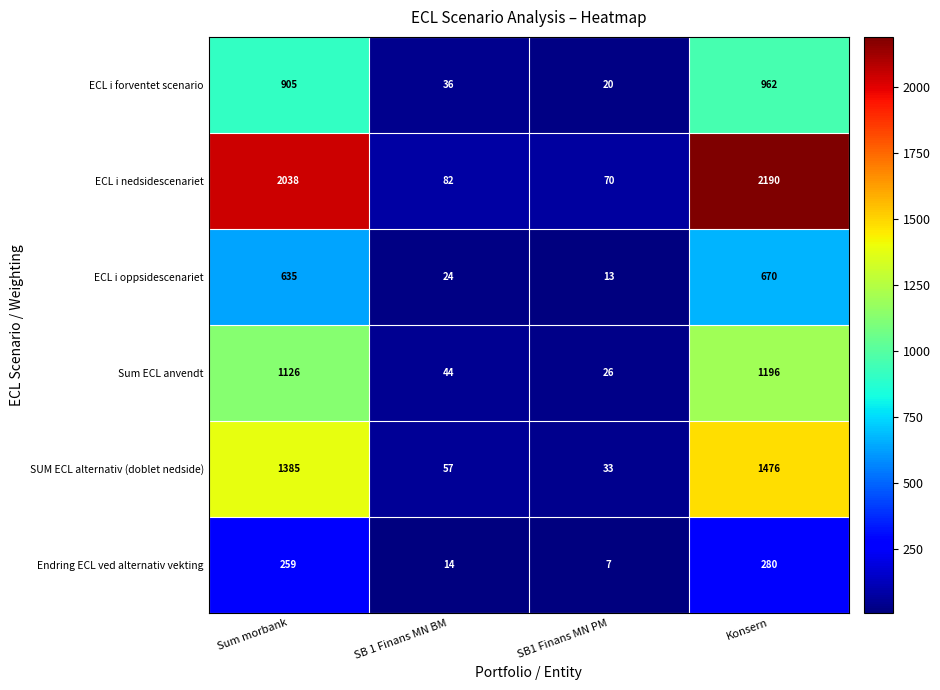

What is the average value of the ECL i oppsidescenariet series?

336